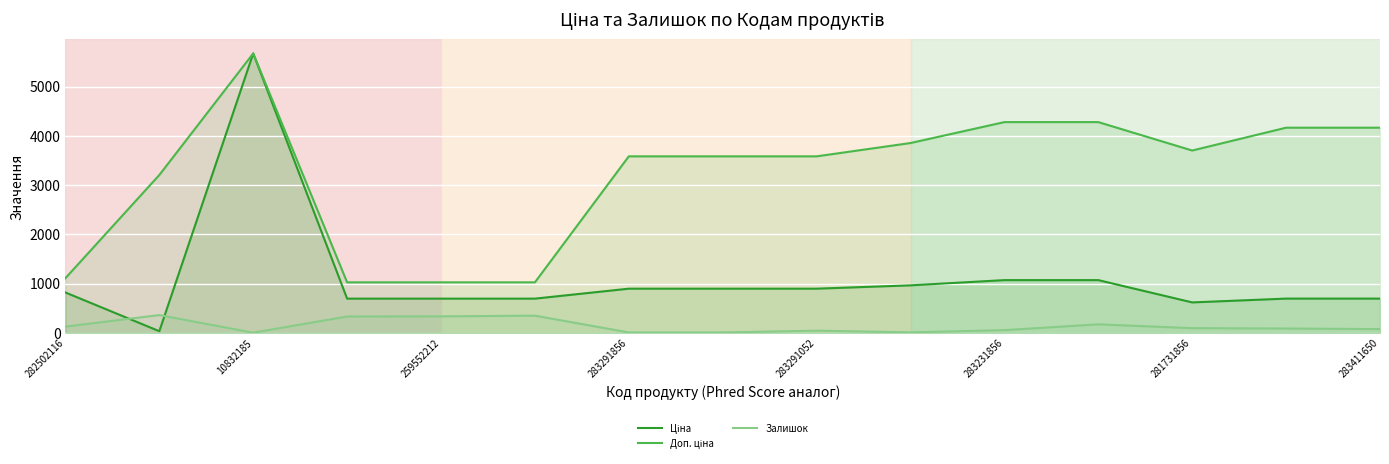

What is the maximum value shown in the chart?

5673.8